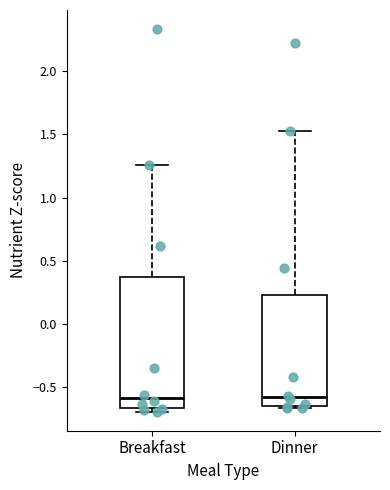

Where is the lower edge of the box for Dinner on the y-axis? The values are not printed on the chart, so give them approximately, as read against the axis.

-0.65